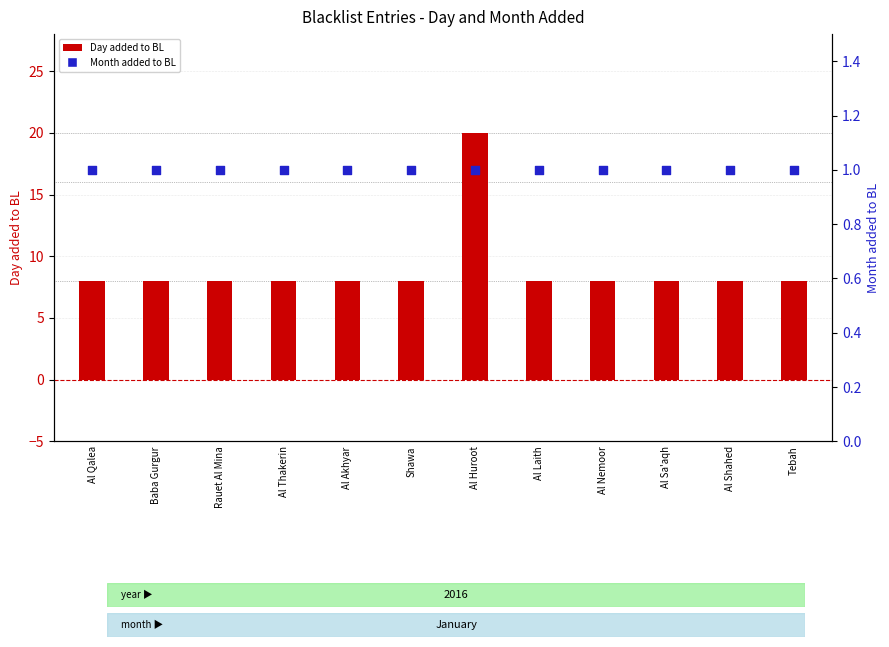

At how many categories does at least one series exceed 6?

12